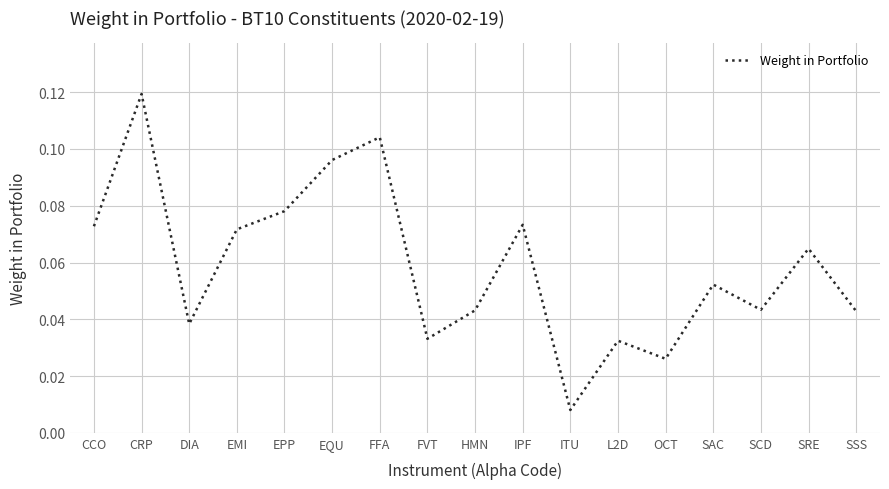

What position from the right is CRP?

16